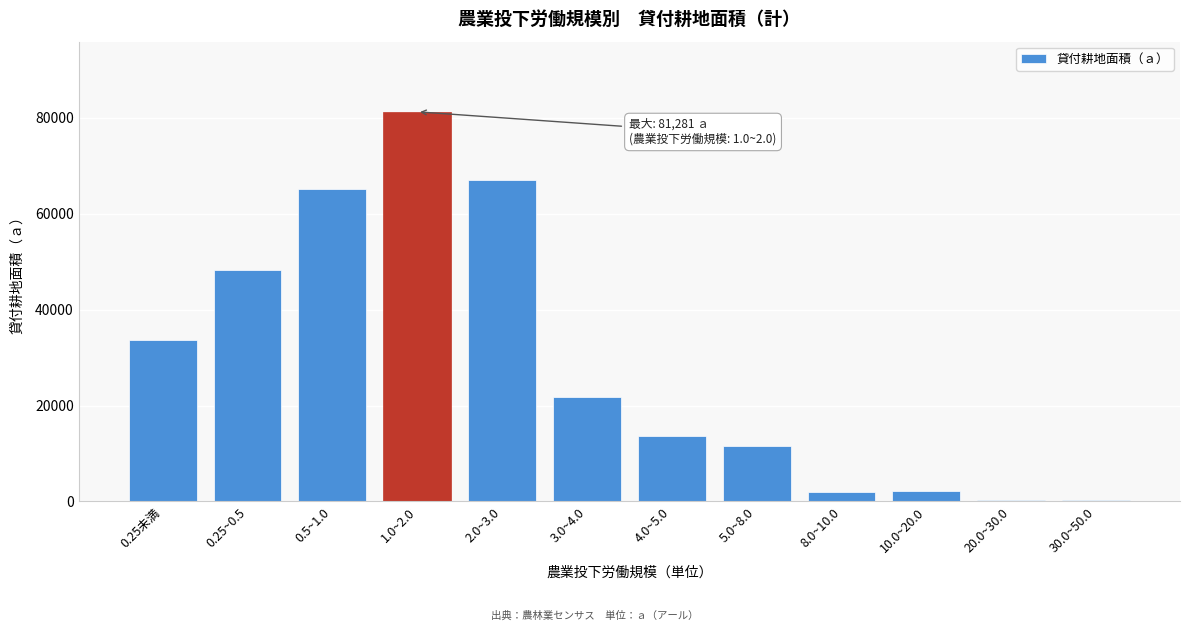

What is the ratio of the value at 2.0~3.0 to the value at 10.0~20.0?

29.7